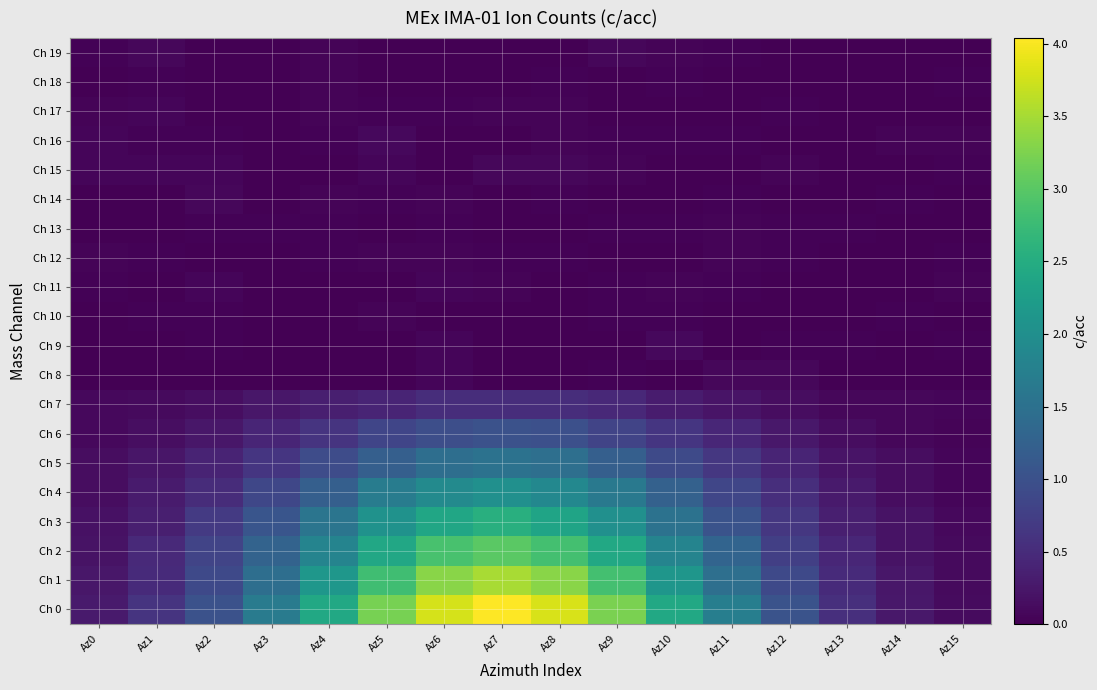

Which series has the largest range (max minus min)?

Ch 0